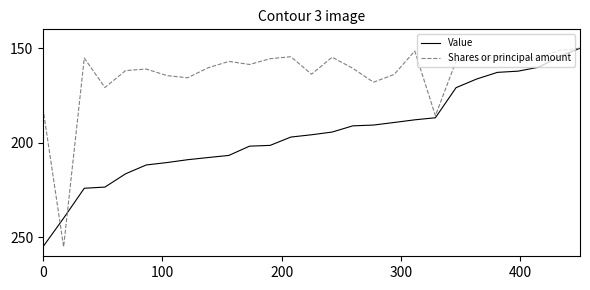

Which series has the largest total across all categories?

Value